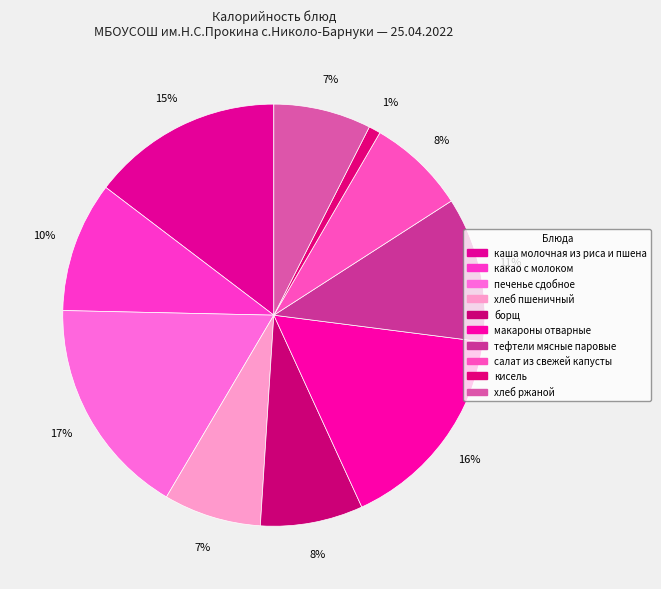

Which category has the biggest portion of the pie?

печенье сдобное